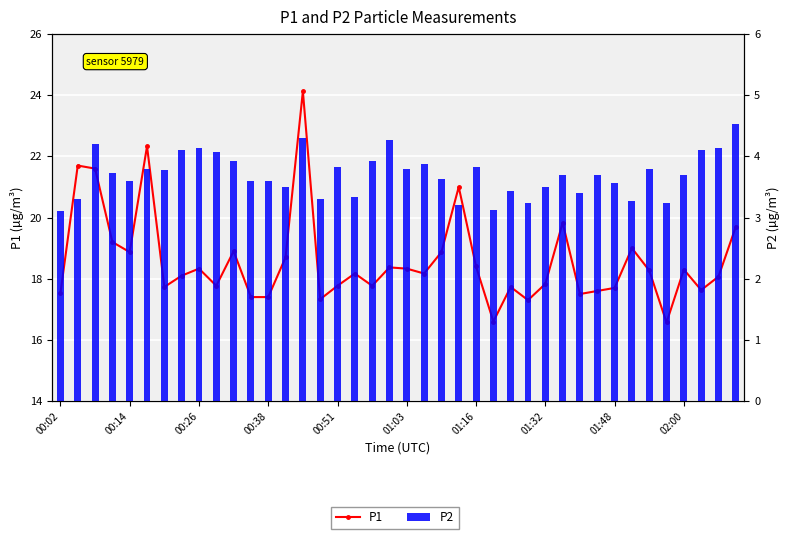

Which series has the widest spread of values?

P1